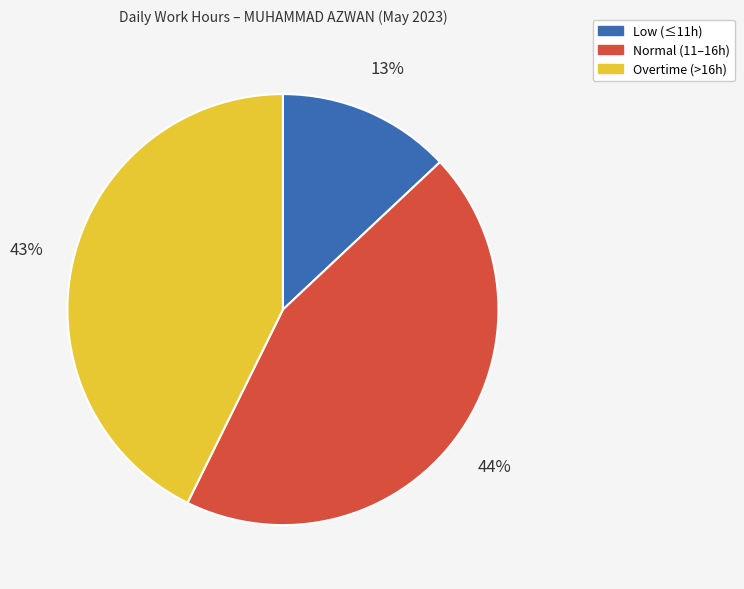

Is there a majority slice in this chart?

No